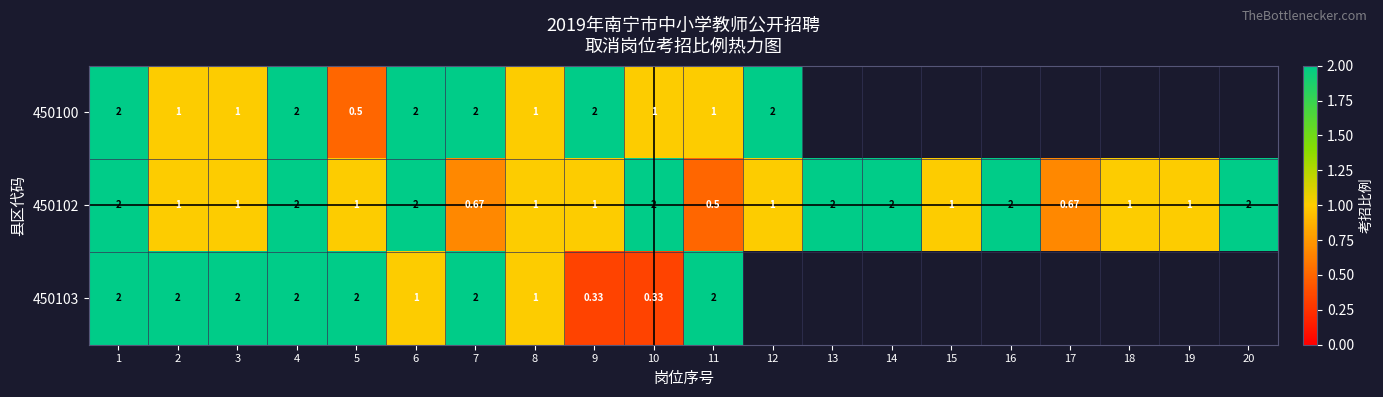

Is the value of 450100 at 10 greater than the value of 450103 at 9?

Yes